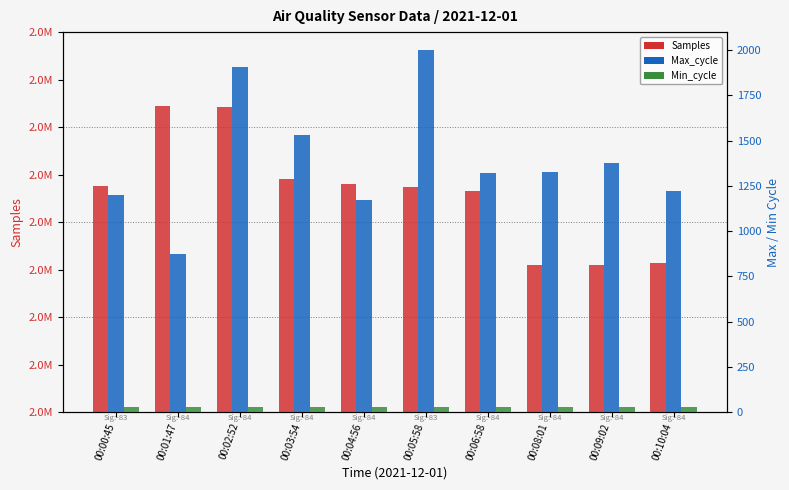

What is the total value across all series at 00:01:47?

2093073